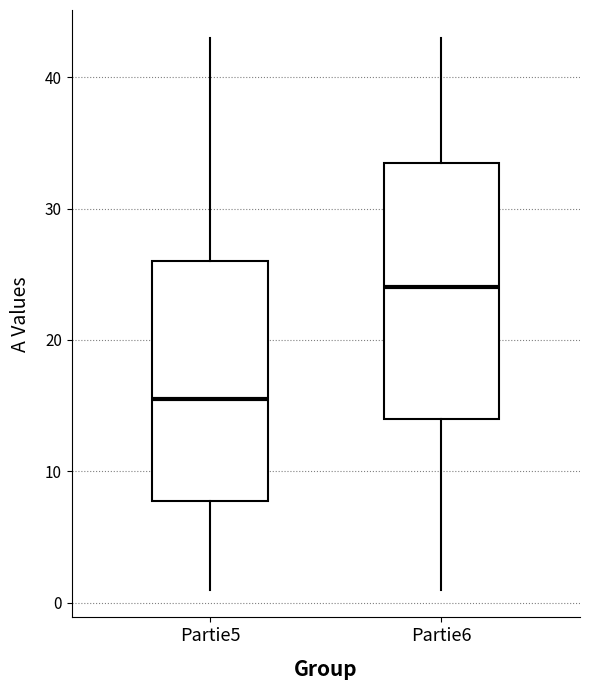

Which box has the lowest median line?

Partie5